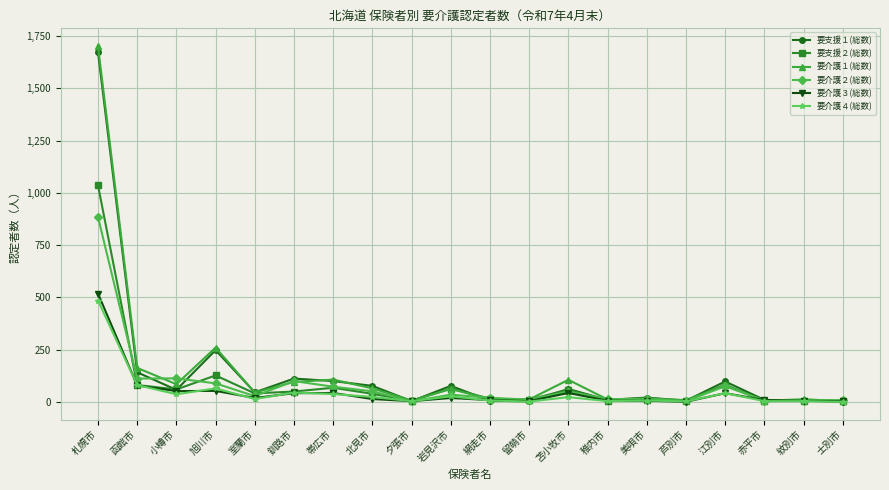

Which series has the widest spread of values?

要介護１(総数)